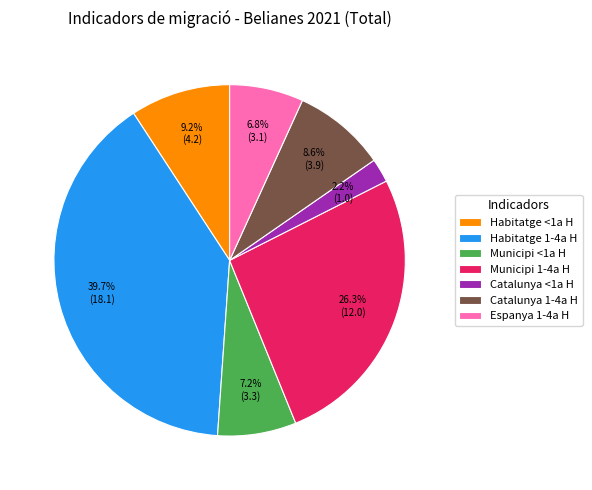

How many slices are in this pie chart?

7